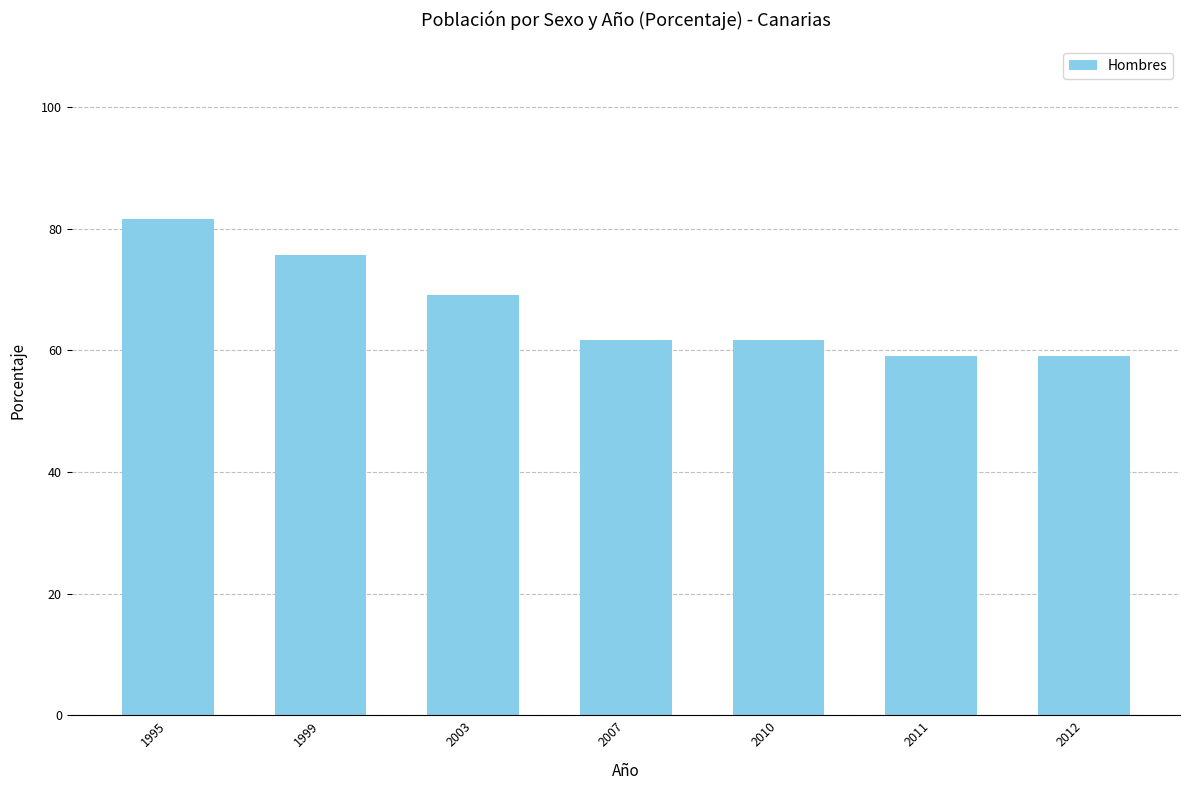

The value at 2012 is 59.0. True or false?

True